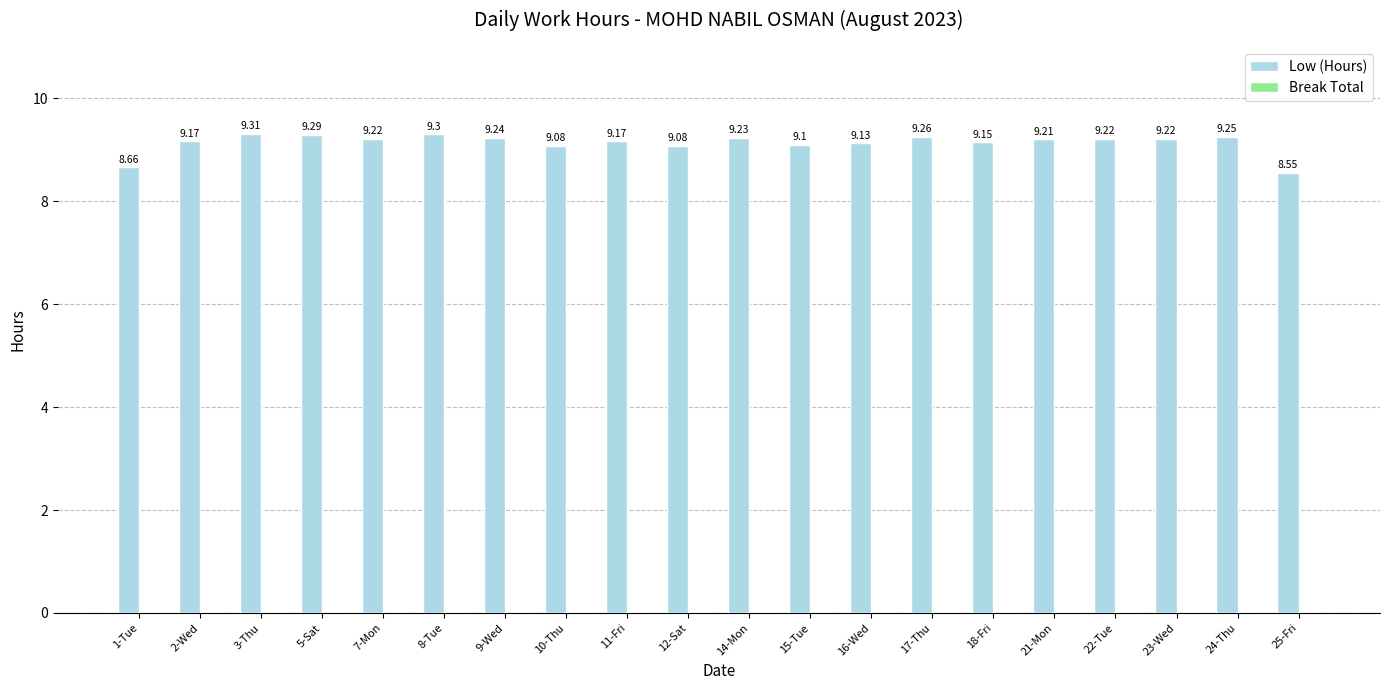

What is the sum of all values?

182.8